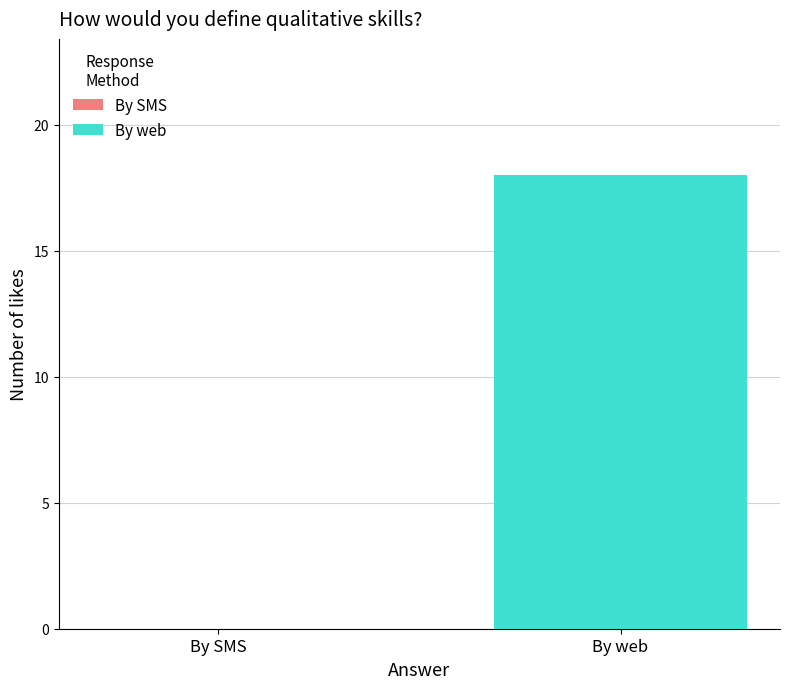

What is the maximum value shown in the chart?

18